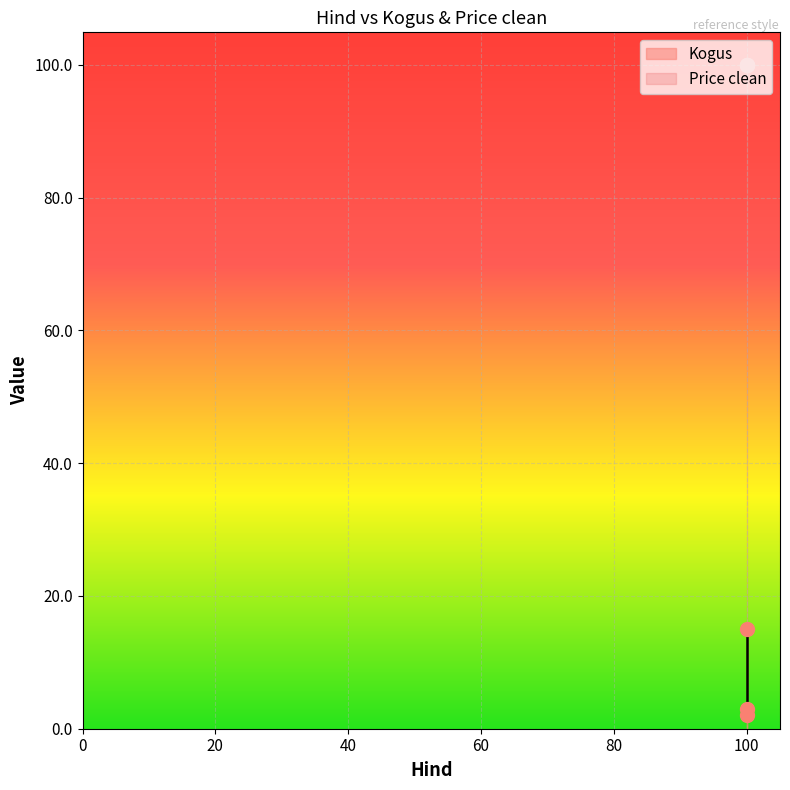

Reading left to right, transcribe all the data shown in this chart.

3	2	15